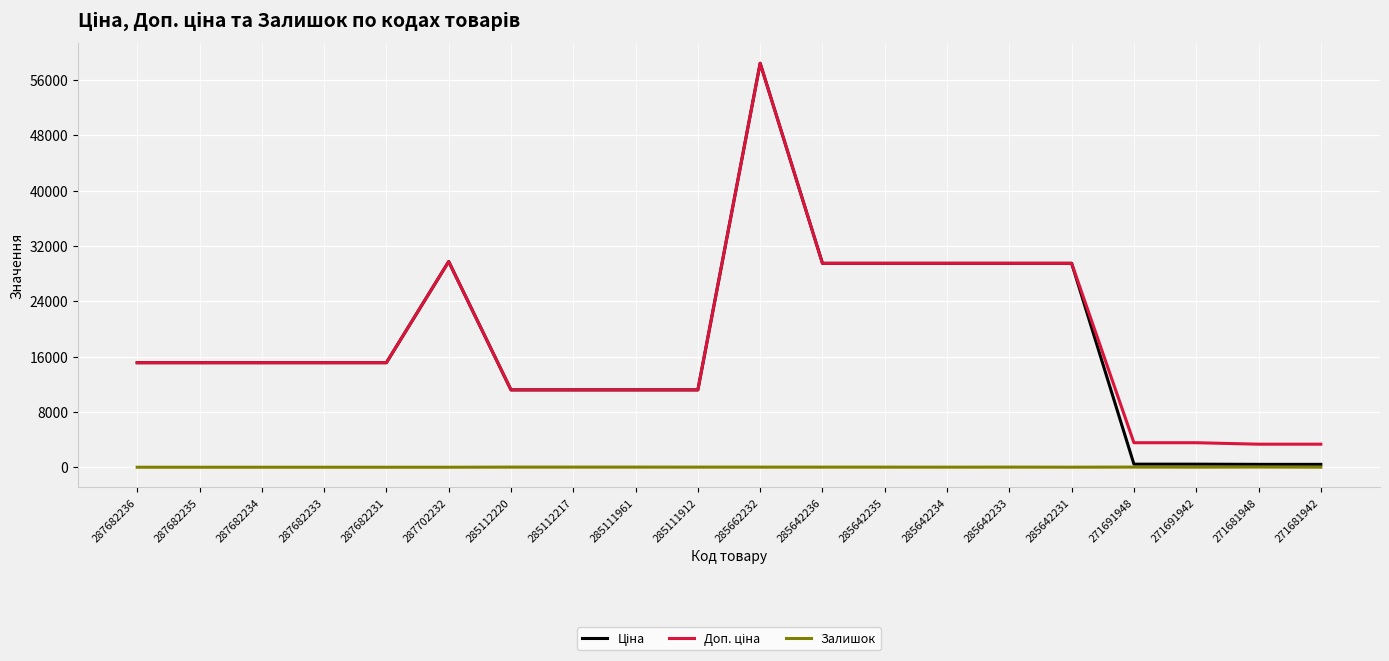

What is the spread (max minus min) of values at 287682236?

15120.0